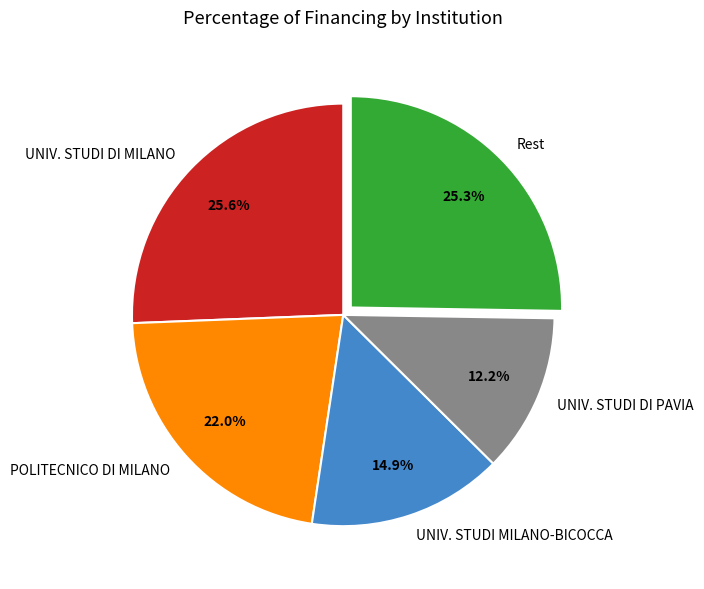

What percentage is NOT represented by UNIV. STUDI DI PAVIA?

87.8%